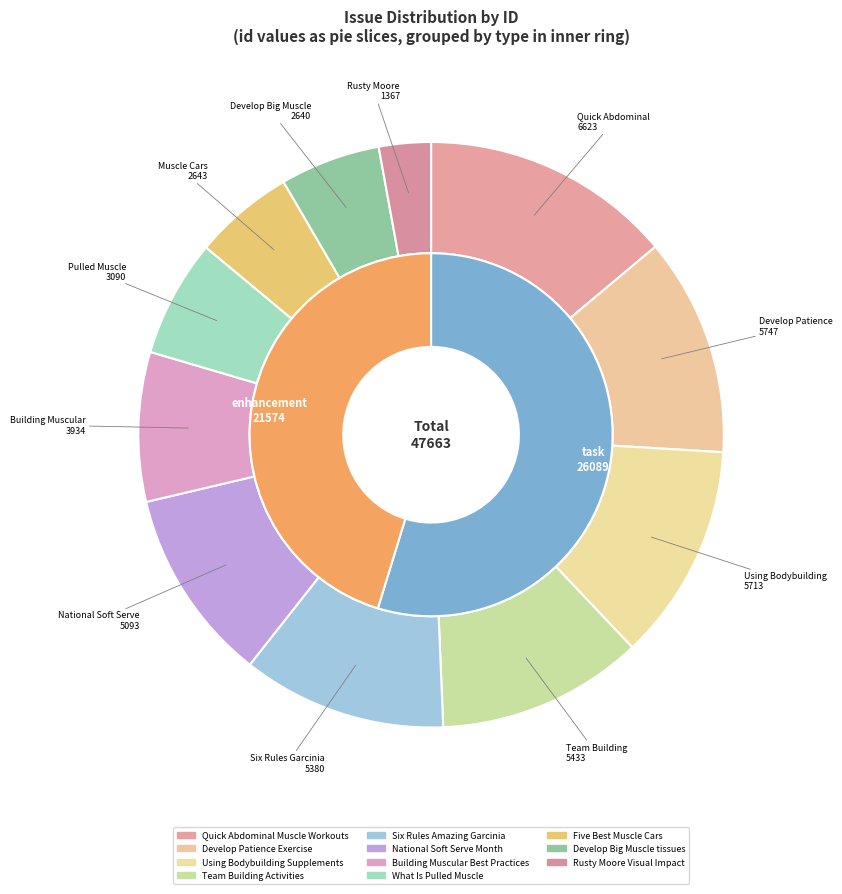

Which category has the smallest portion of the pie?

Rusty Moore Visual Impact